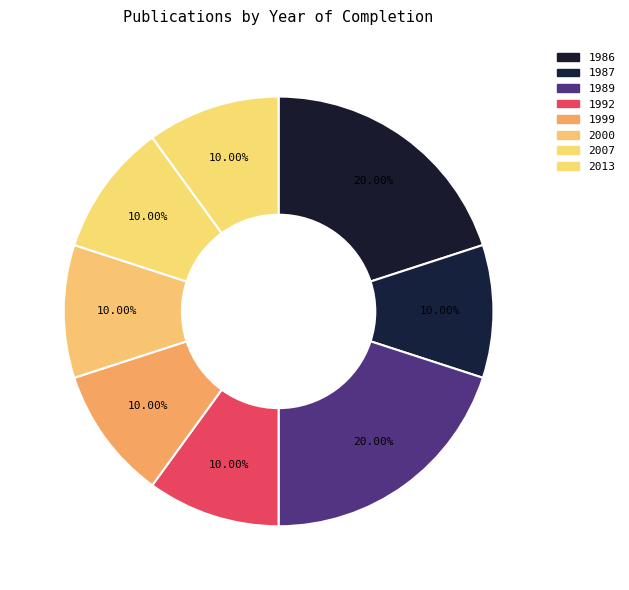

How many segments does this pie chart have?

8